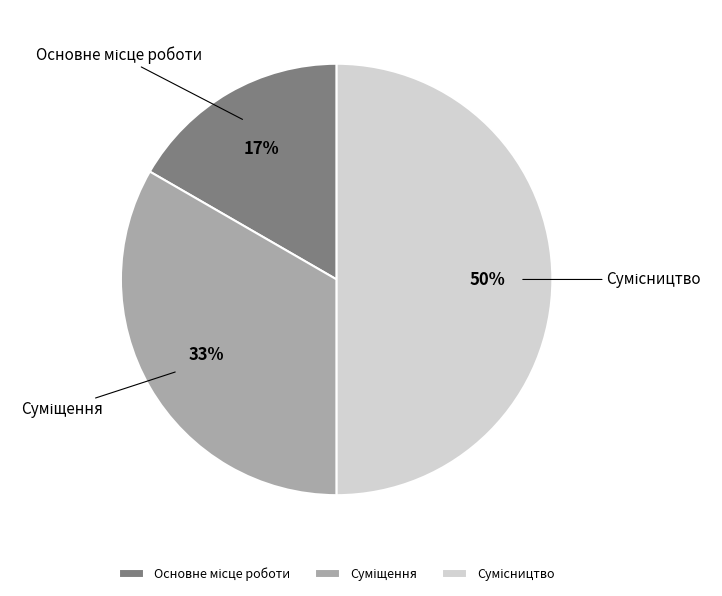

To the nearest percent, what is the difference between the largest and smallest slice percentages?

33%